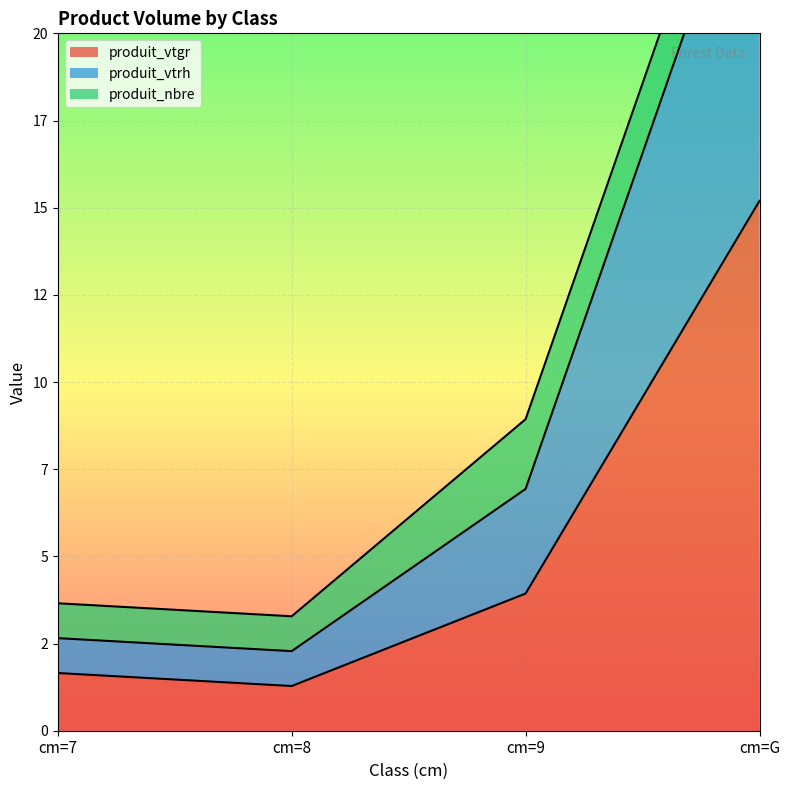

What is the difference between the maximum and second lowest values in the produit_vtrh series?

23.5